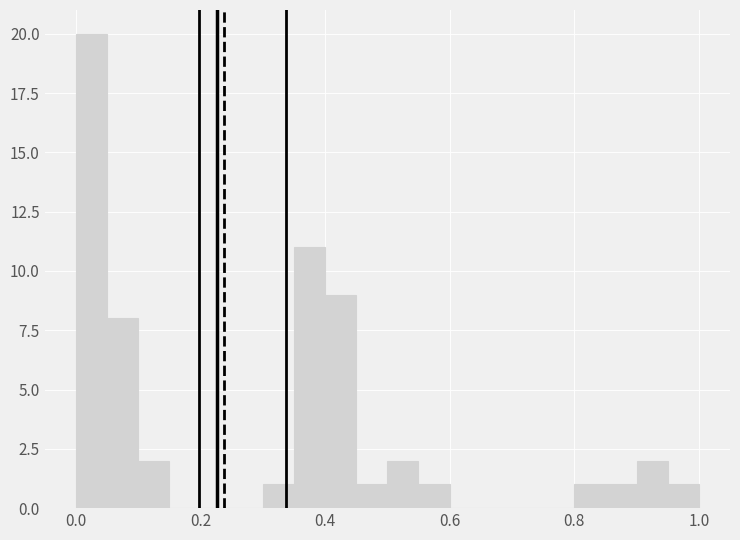

Read against the x-axis, roughly where is the centre of the tallest bar?

0.02